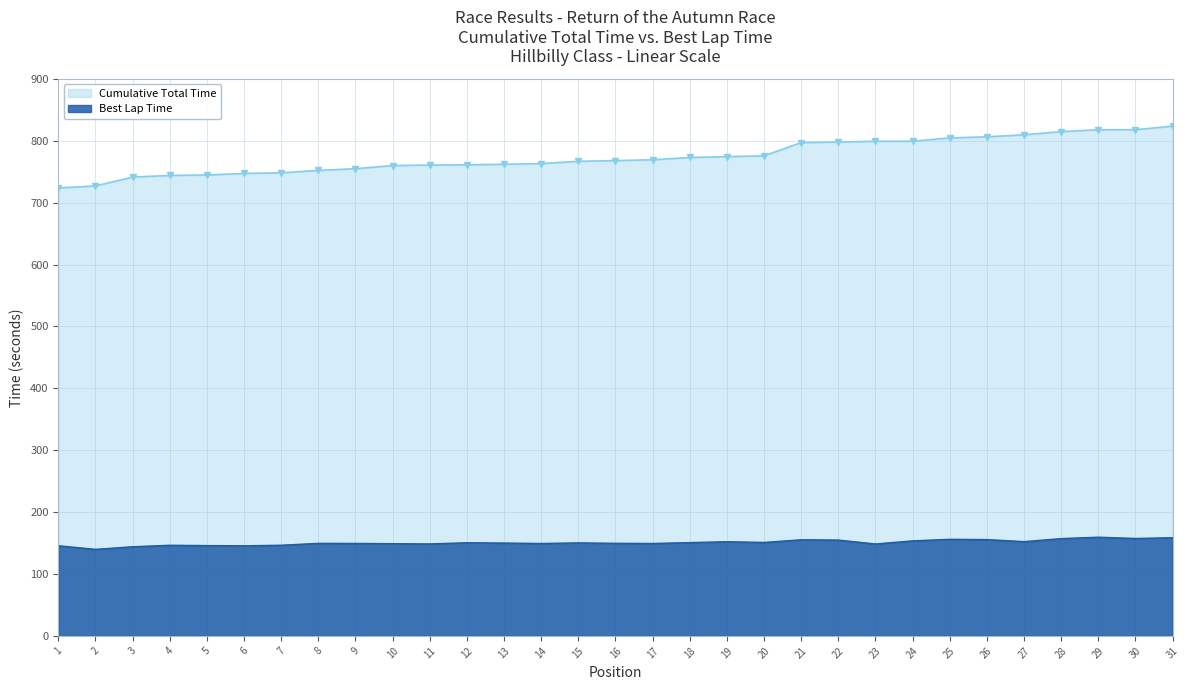

What is the maximum value for Cumulative Total Time?

823.5